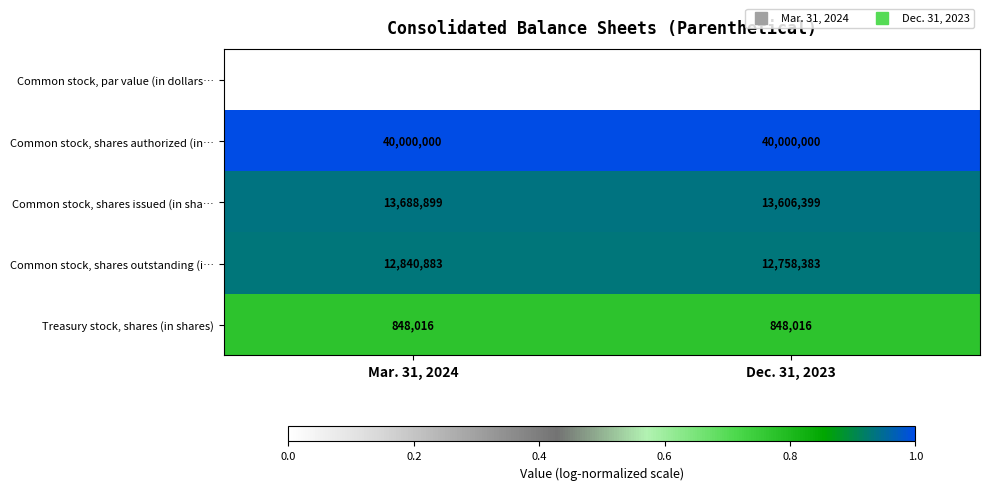

What is the average value of the Treasury stock, shares (in shares) series?

848016